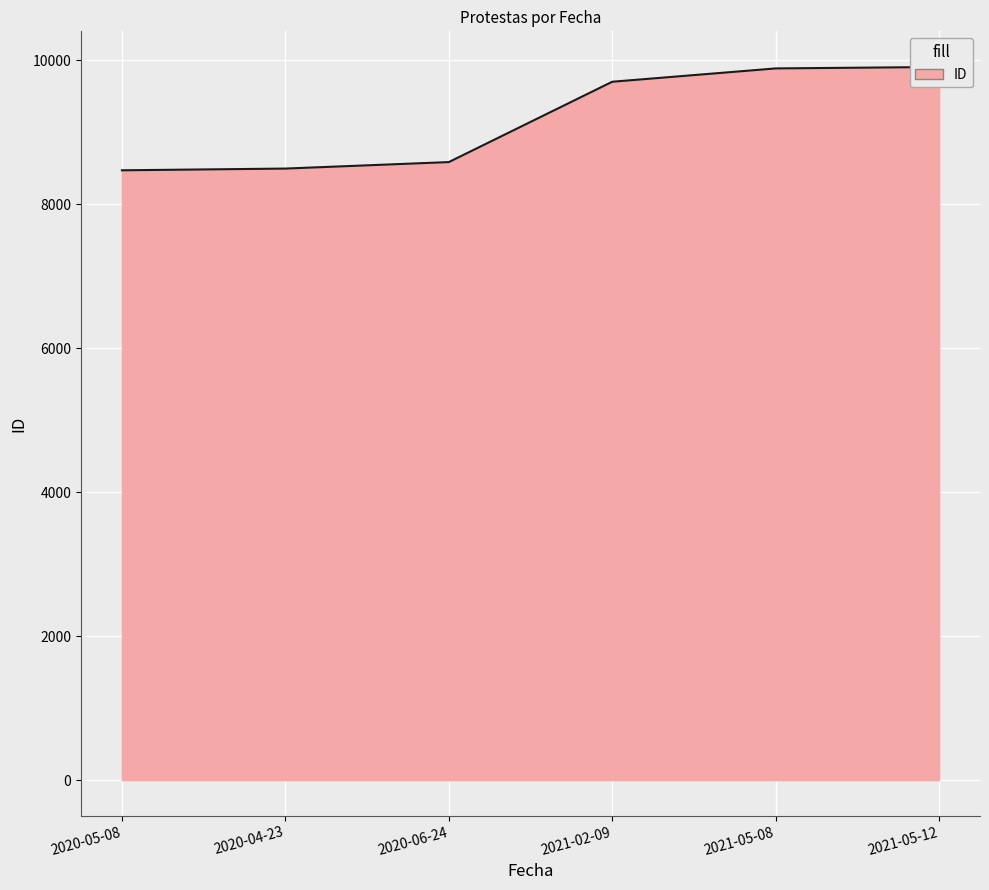

Where does the data first go above 9699?

2021-05-08